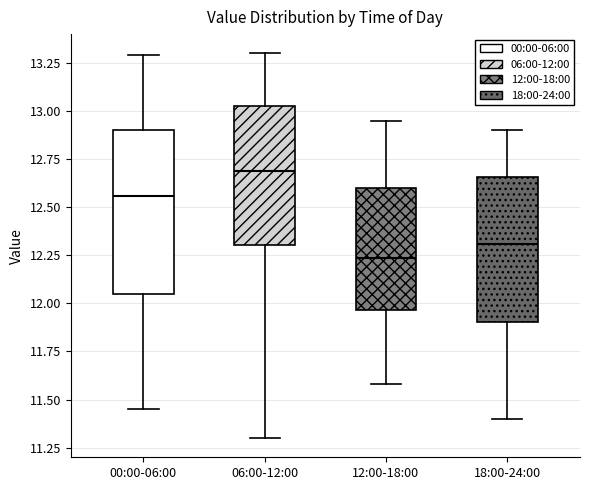

Reading left to right, read every box against the y-axis: the position of its median line, the range the box covers, and the ends of its whiskers. The values are not printed on the chart, so give them approximately, as read against the axis.

00:00-06:00: median 12.55, box 12.05 to 12.90, whiskers 11.45 to 13.30
06:00-12:00: median 12.70, box 12.30 to 13.05, whiskers 11.30 to 13.30
12:00-18:00: median 12.25, box 11.95 to 12.60, whiskers 11.60 to 12.95
18:00-24:00: median 12.30, box 11.90 to 12.65, whiskers 11.40 to 12.90